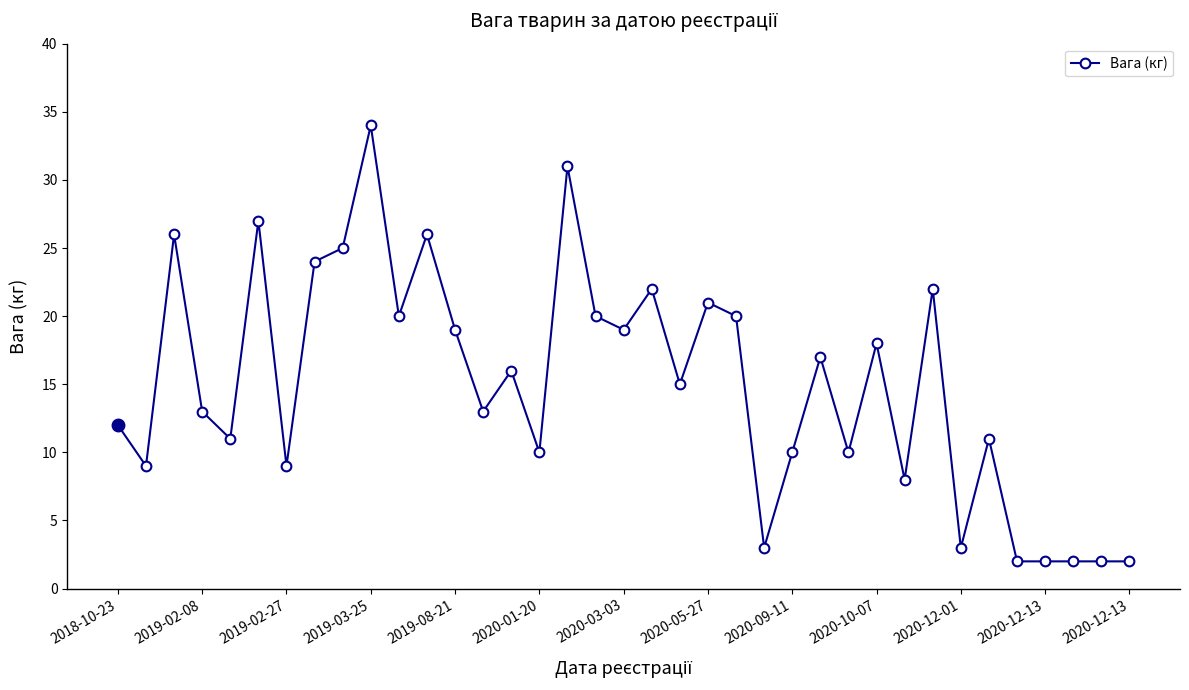

What is the maximum value shown in the chart?

34